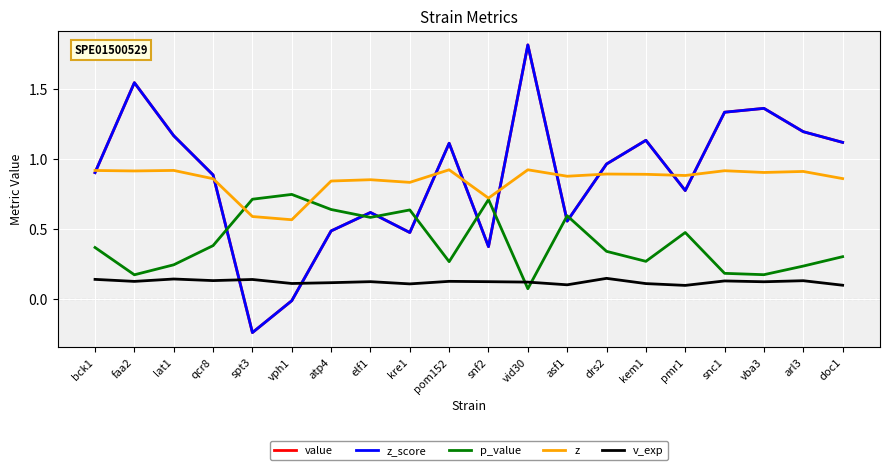

What is the approximate value of value at pmr1?

0.8